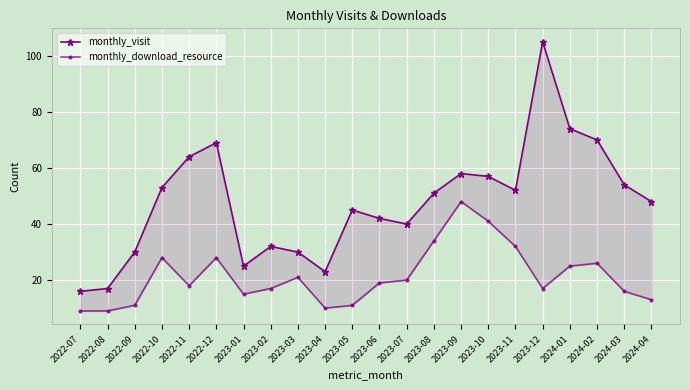

Which category has the highest value across all series?

2023-12